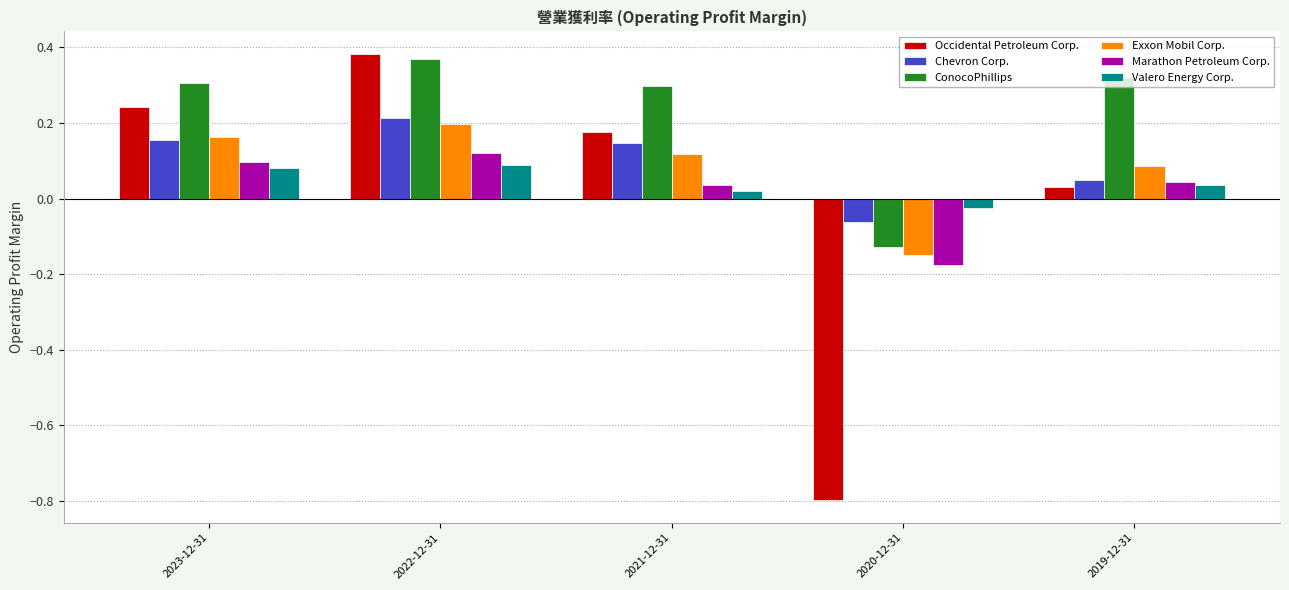

Count the Chevron Corp. values in the range 0 to 1.

4